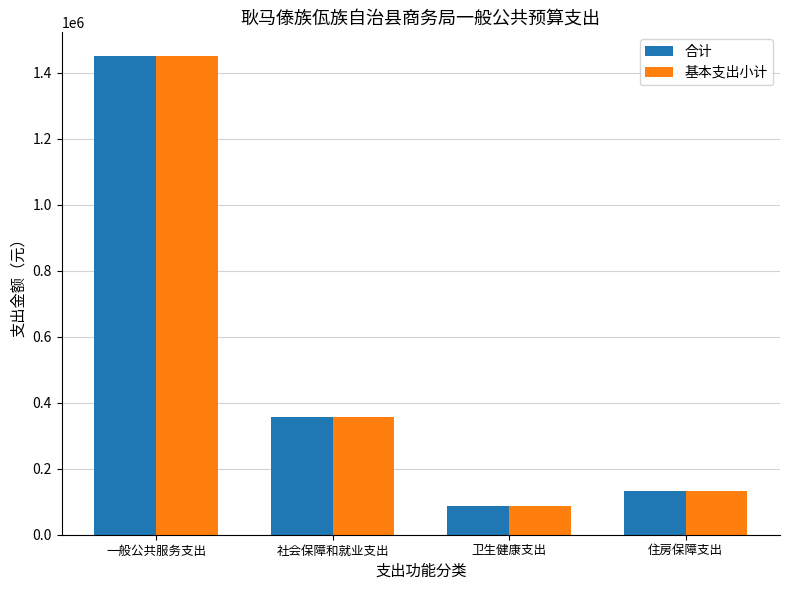

What position from the left is 社会保障和就业支出?

2